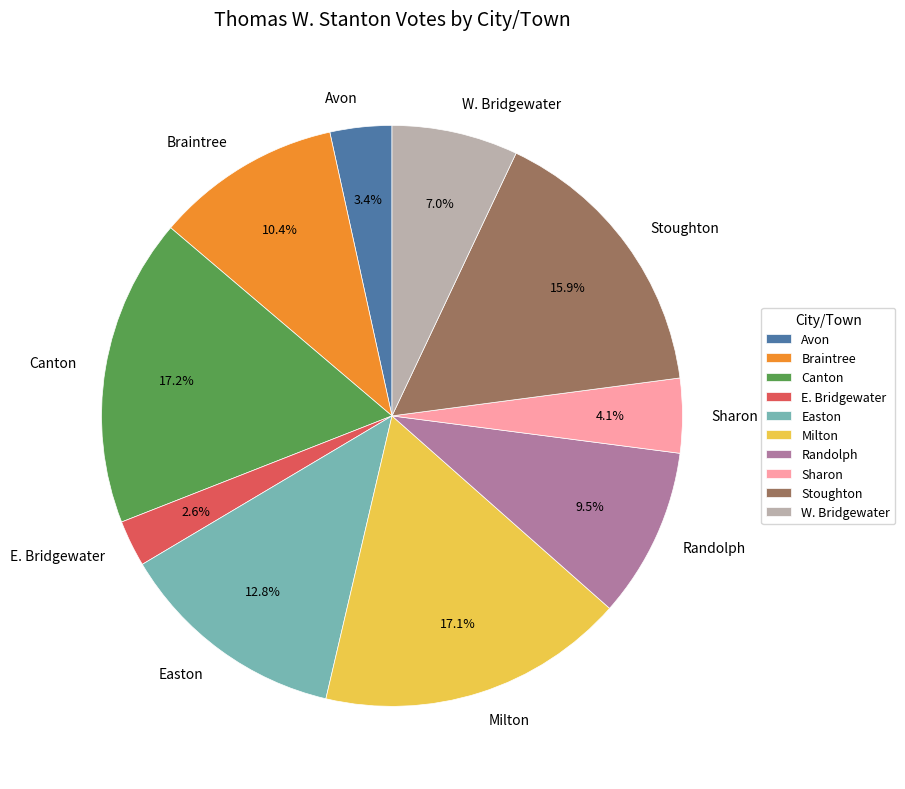

How many segments does this pie chart have?

10